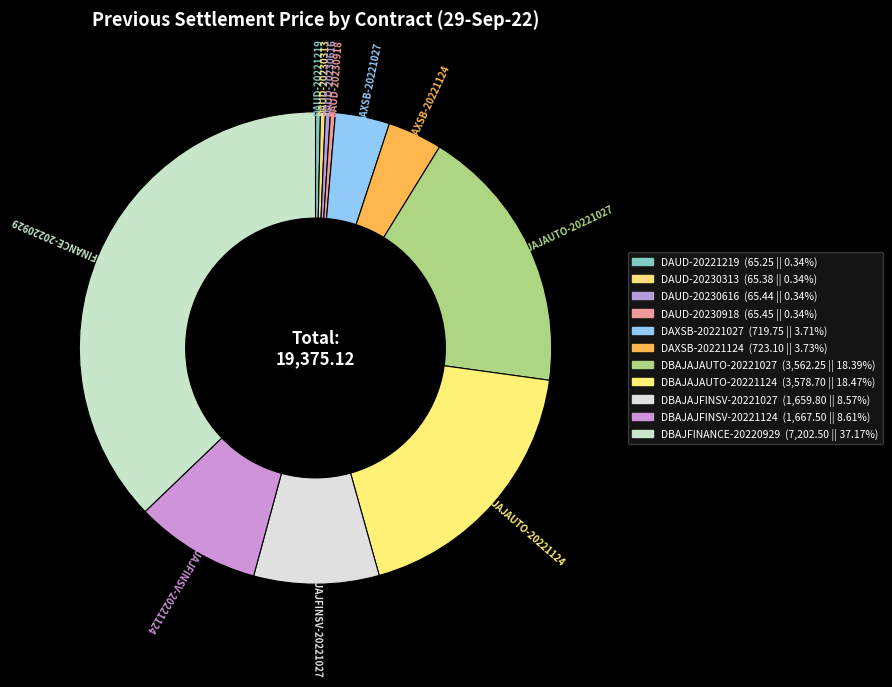

Is it true that DAUD-20230616 is 0% of the pie?

True